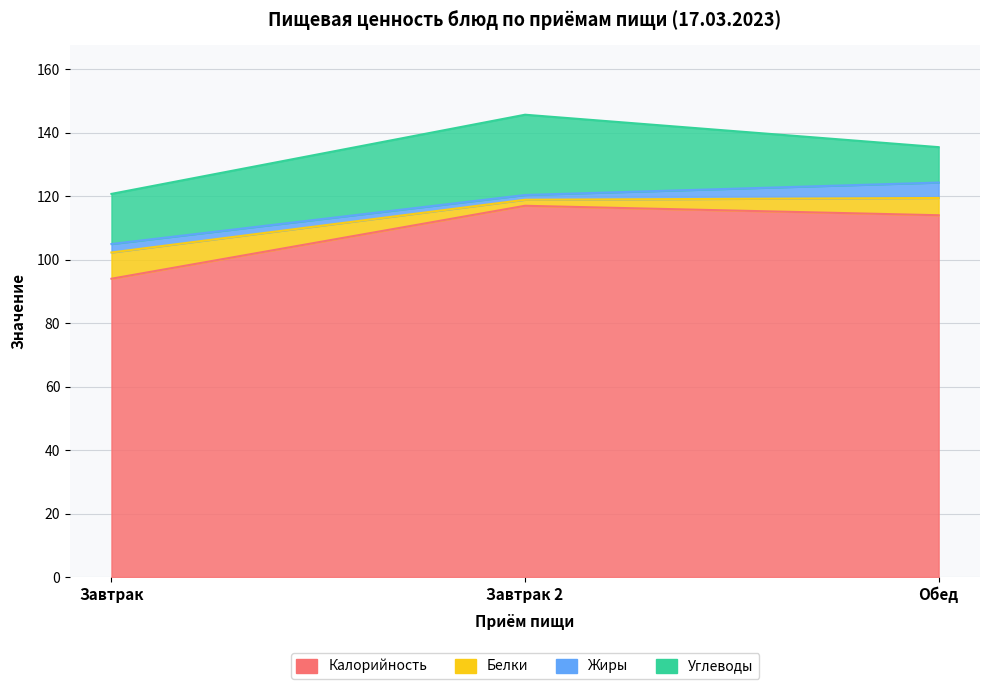

What is the minimum value shown in the chart?

94.0